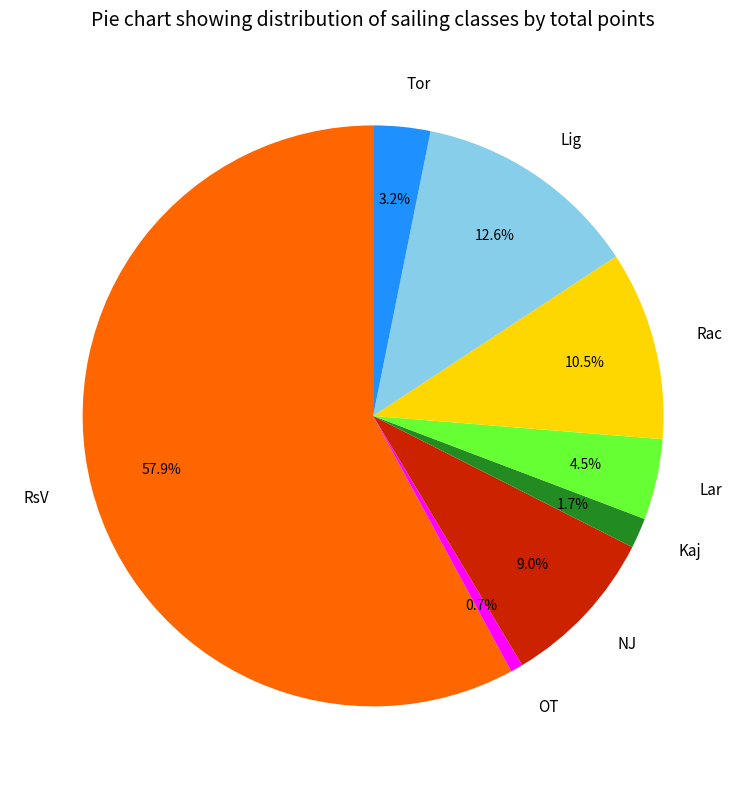

What is the smallest slice in the pie chart?

OT